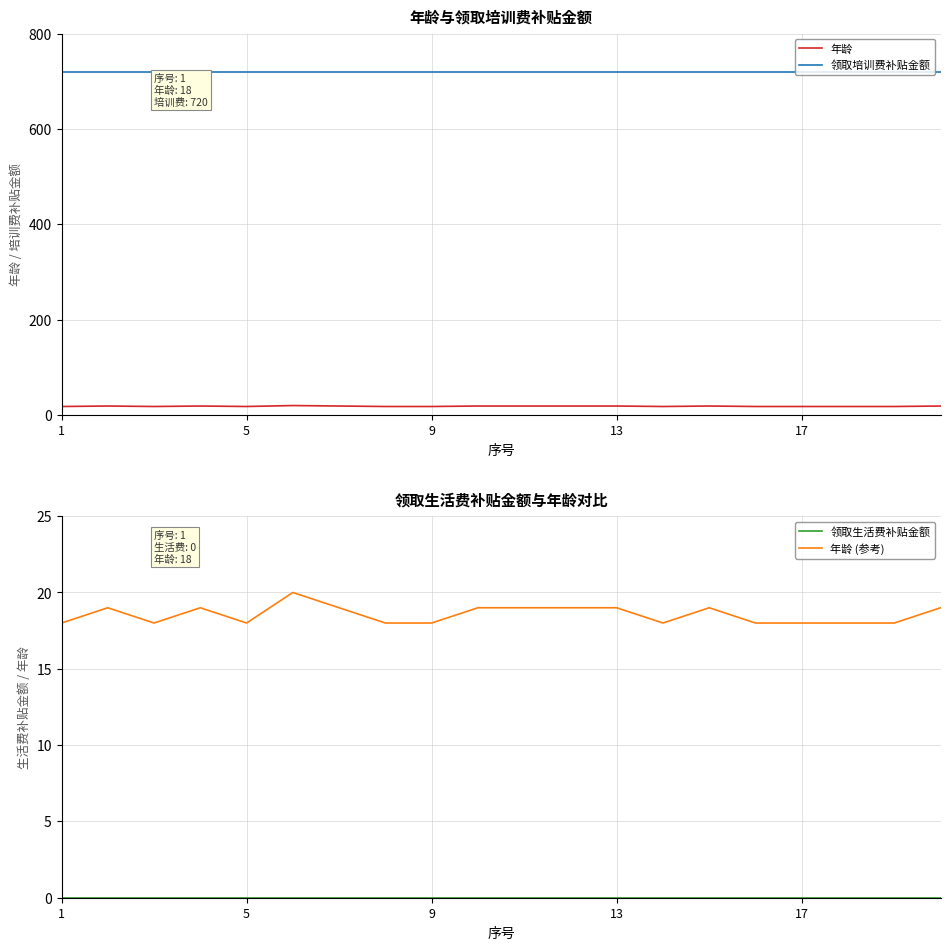

How many categories are shown in the chart?

20